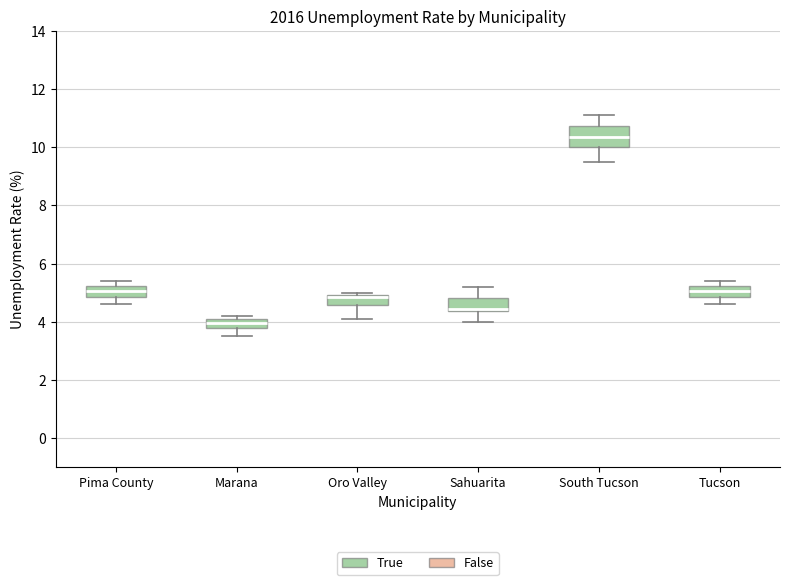

Which box is the tallest, from its lower edge to its upper edge?

South Tucson